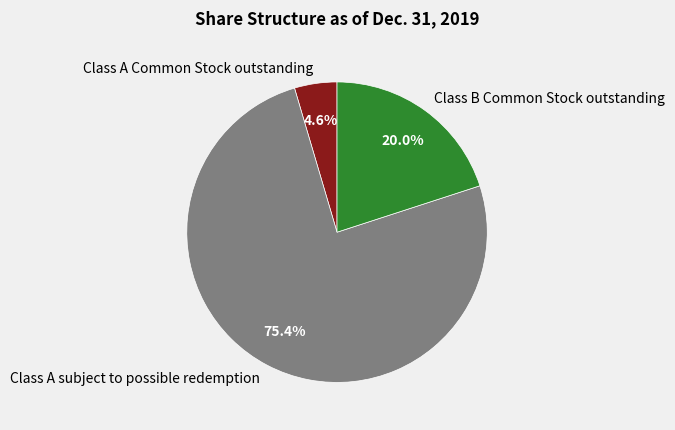

Is Class A subject to possible redemption the majority of the pie?

Yes